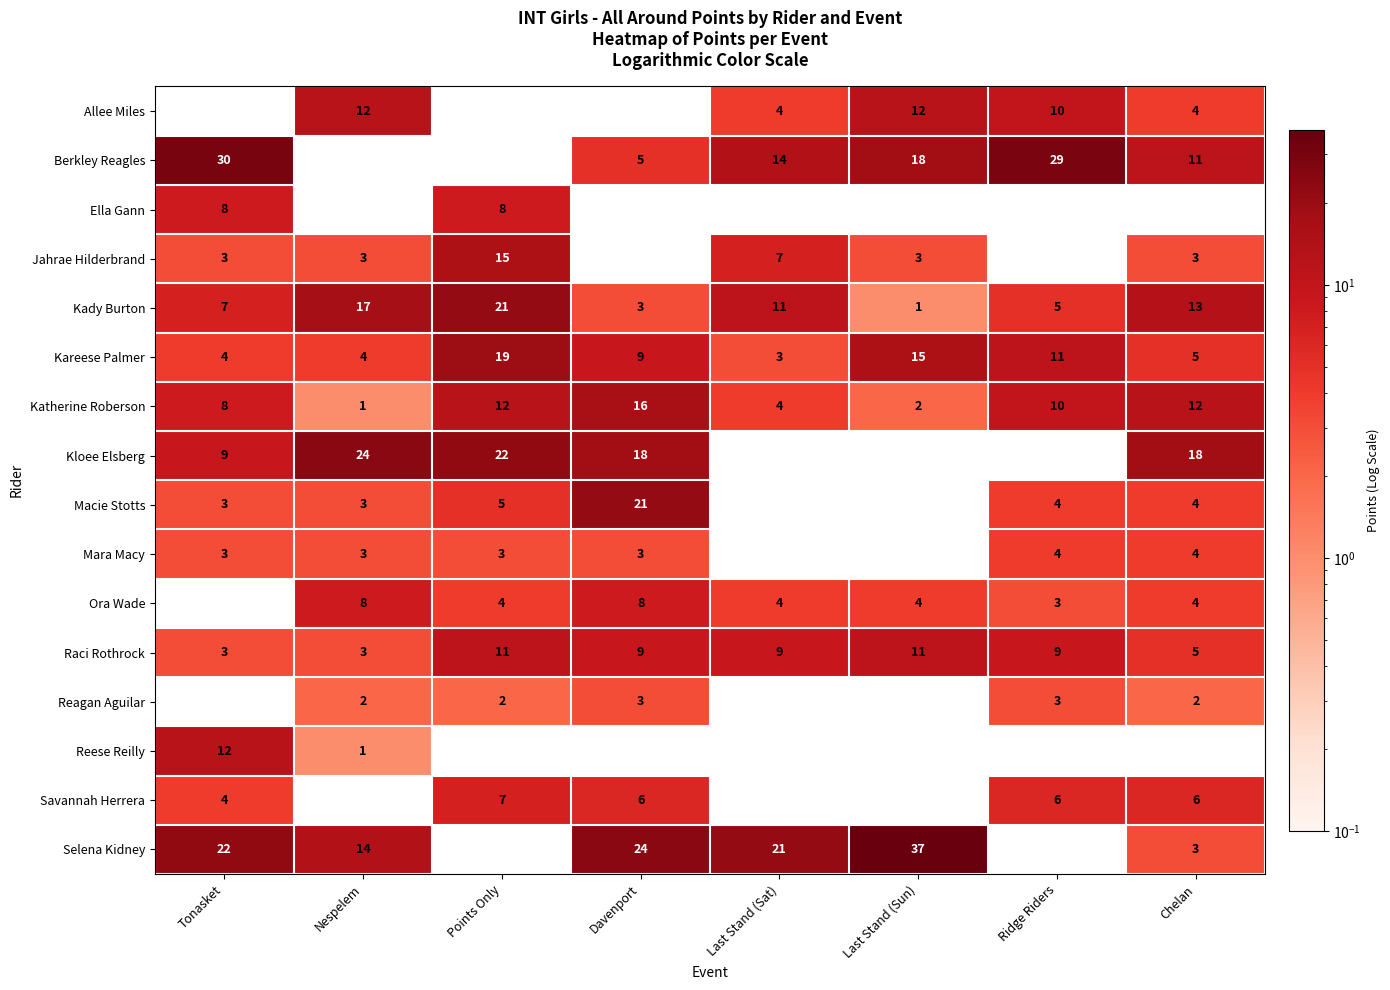

Is it true that Reagan Aguilar equals 1 at Davenport?

False